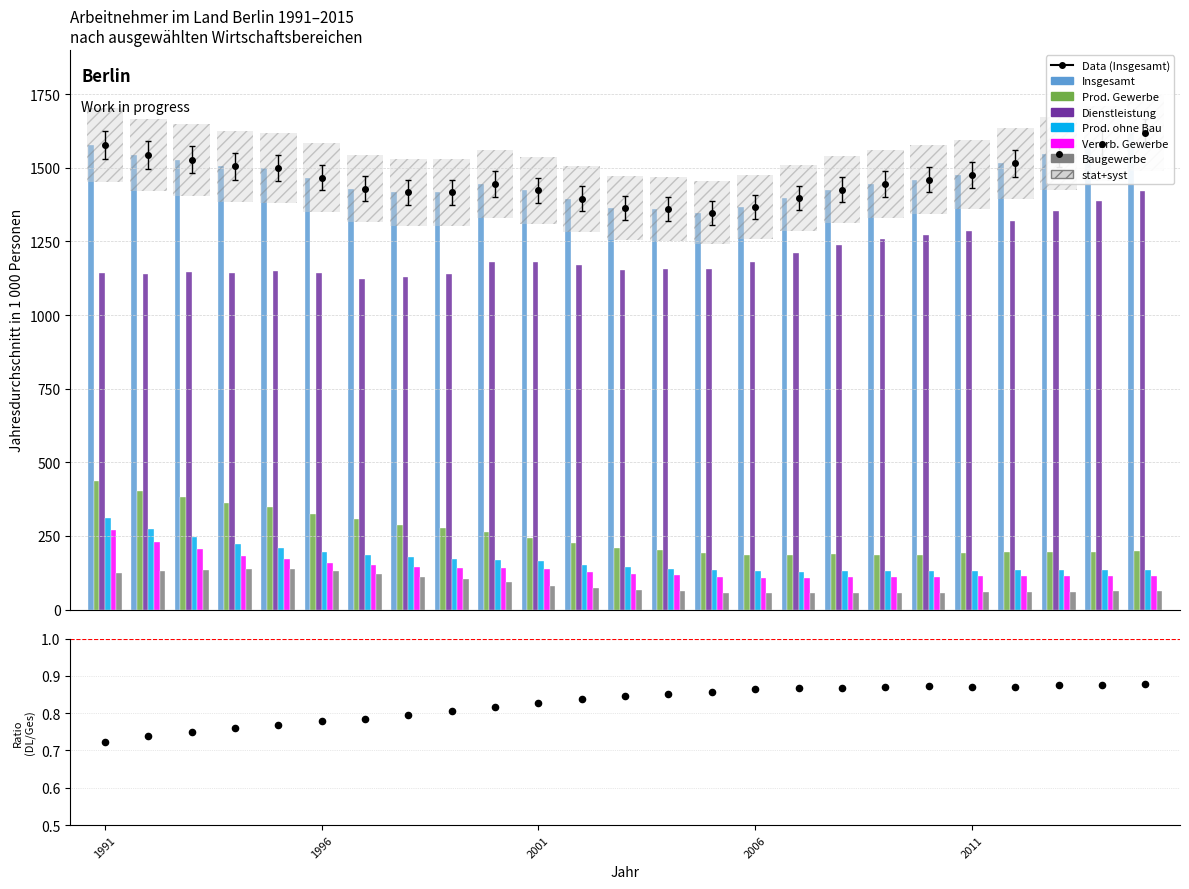

At how many categories does at least one series exceed 96?

25